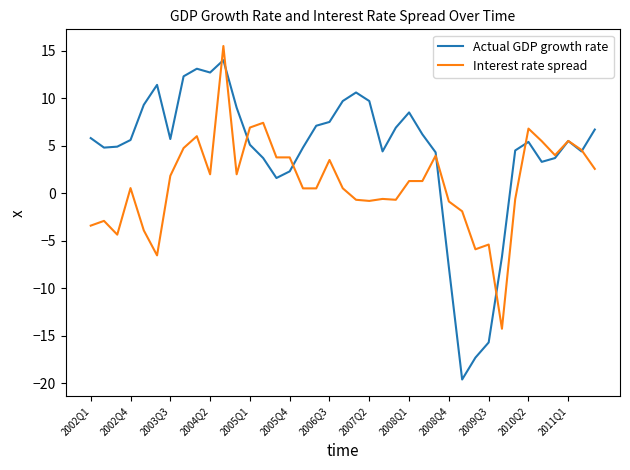

Which series has the largest total across all categories?

Actual GDP growth rate